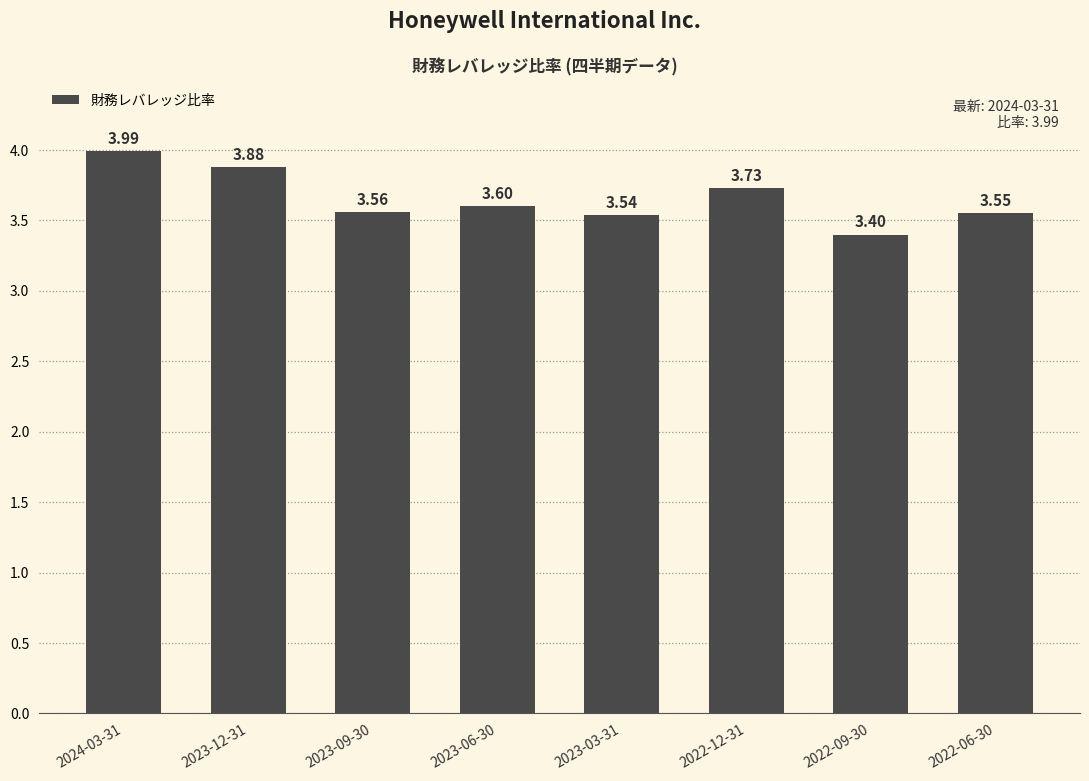

What position from the right is 2024-03-31?

8